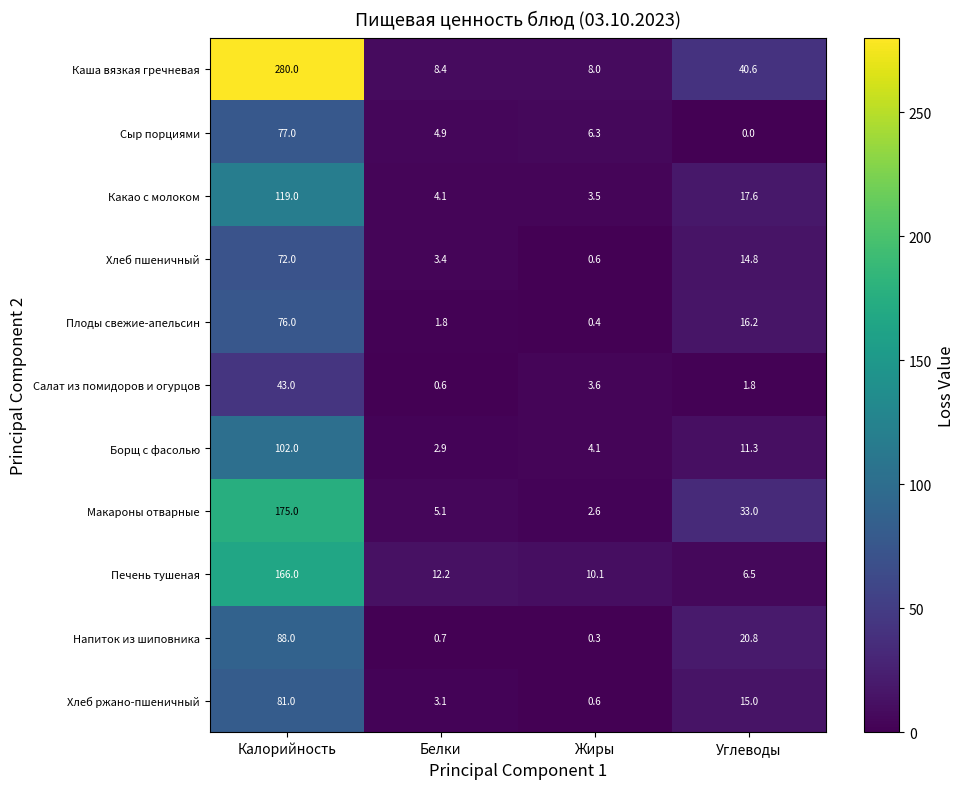

Read the Плоды свежие-апельсин value at Белки.

1.8